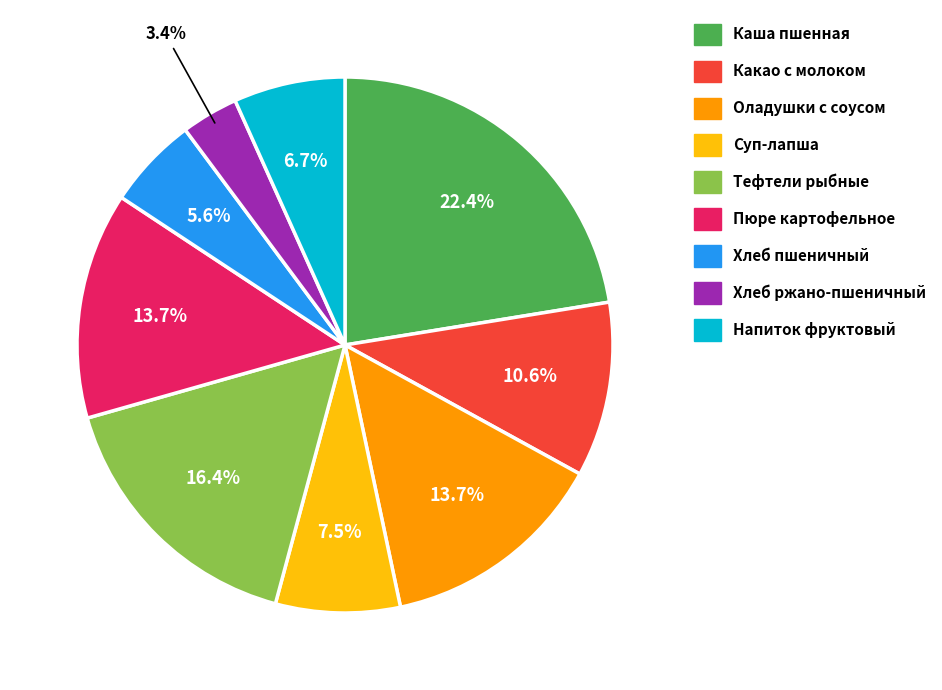

Is there a majority slice in this chart?

No